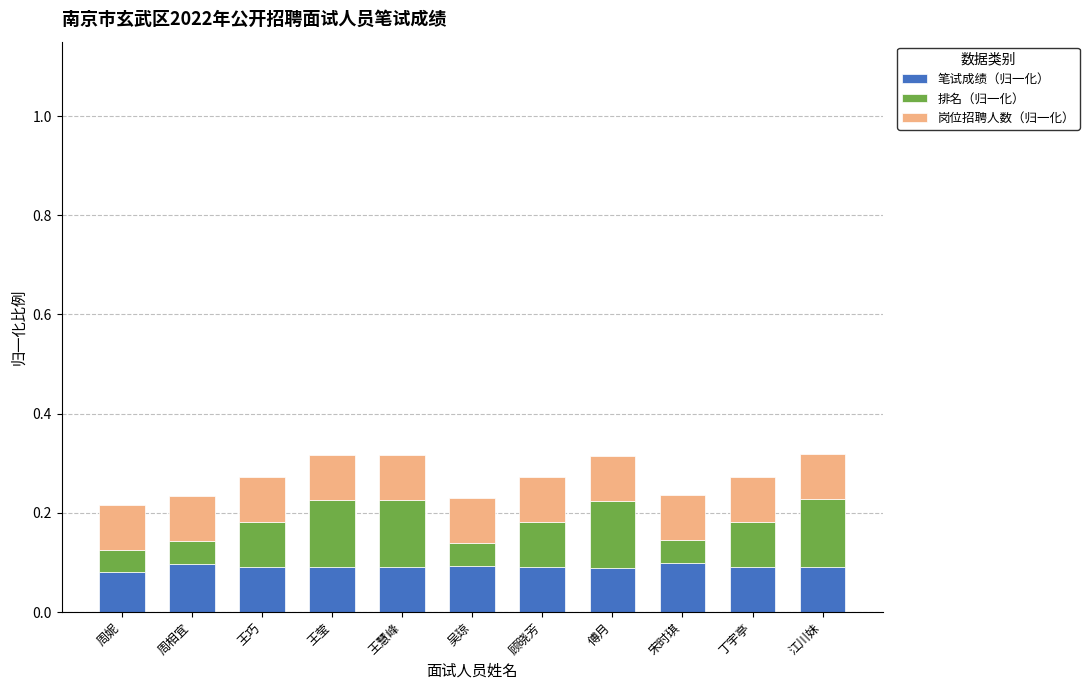

What is the total value across all series at 丁宇亭?

0.3